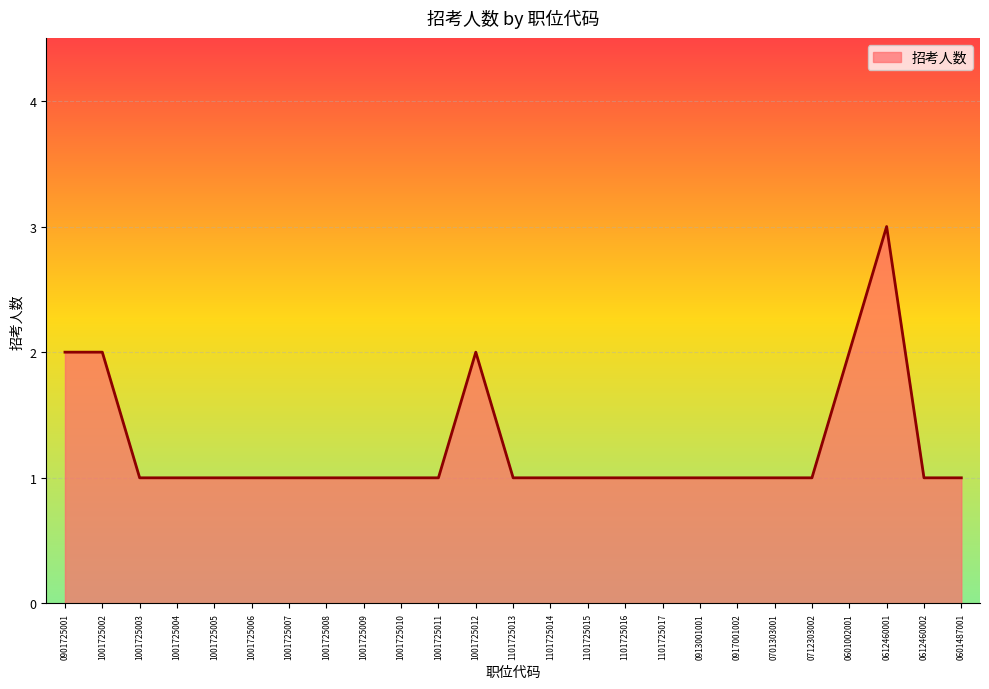

What is the ratio of the value at 1001725002 to the value at 0701303001?

2.0